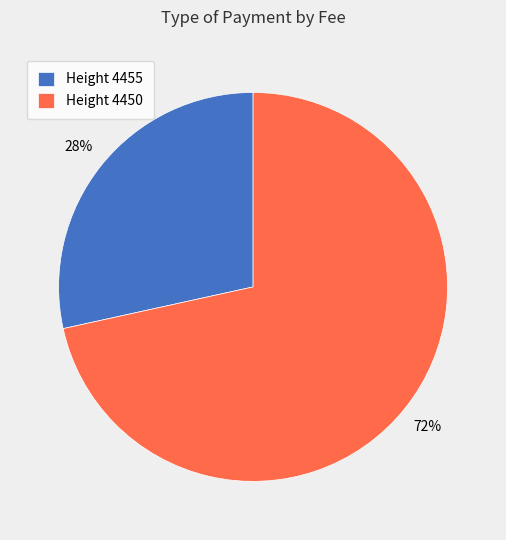

Rank the categories by value from highest to lowest.

Height 4450, Height 4455